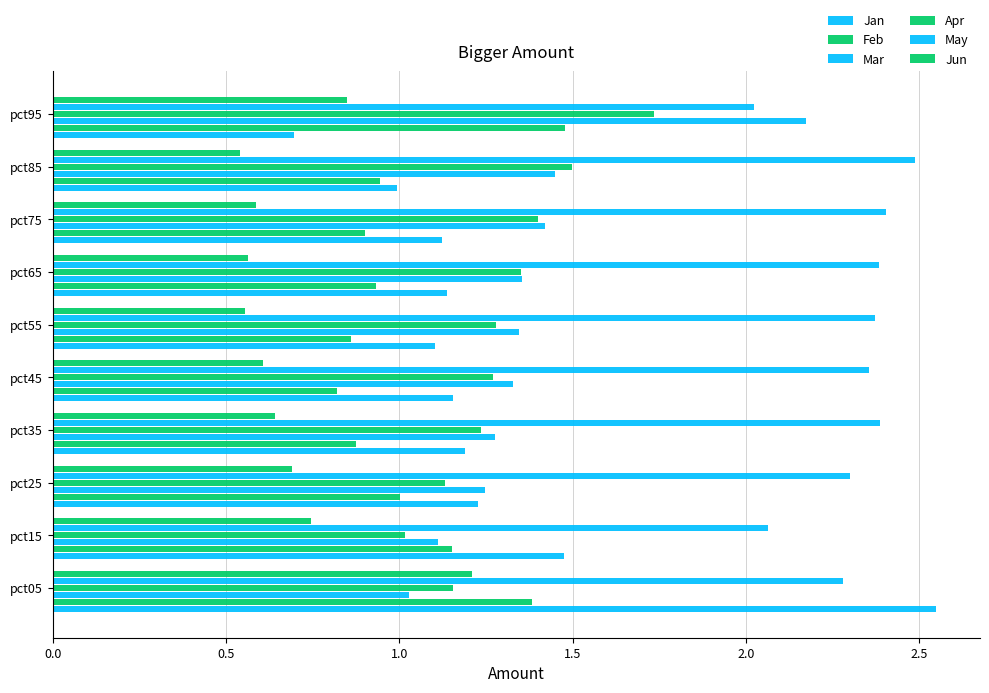

How many data points does each series have?

10